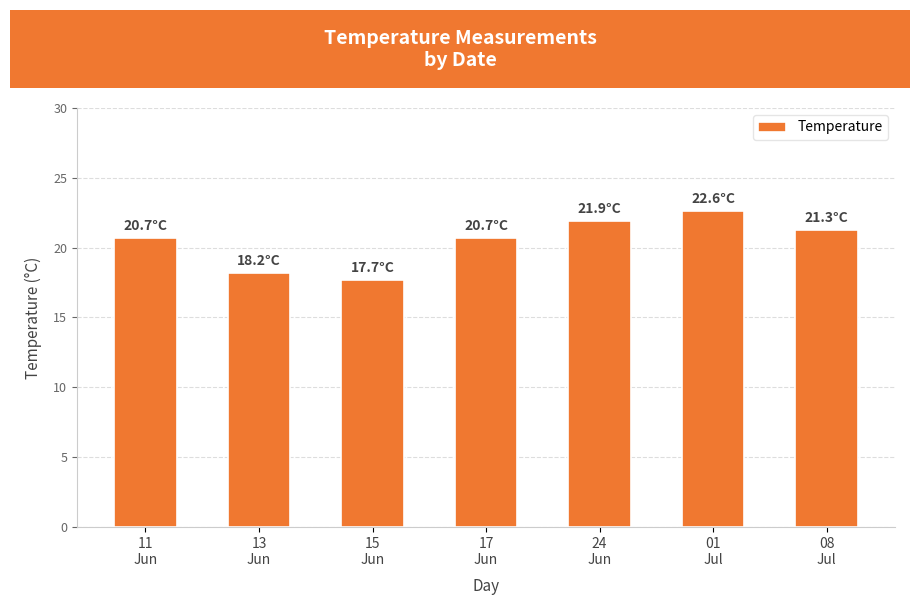

Reading left to right, extract all data points from this chart.

20.7	18.2	17.7	20.7	21.9	22.6	21.3